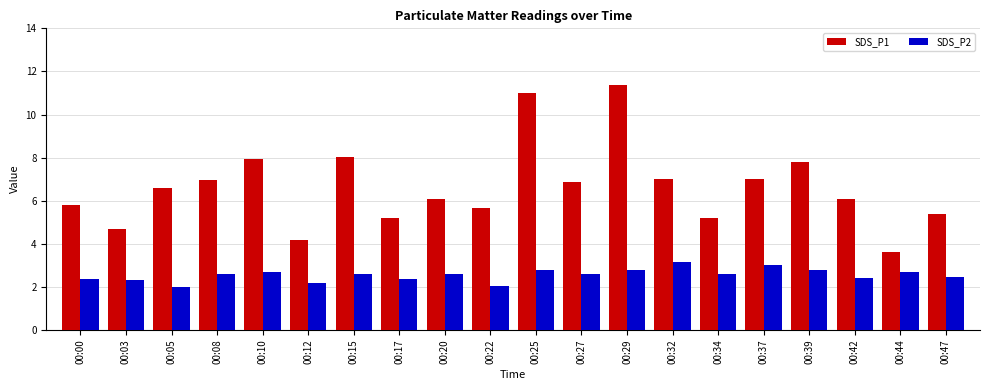

At 00:03, list the series in order from largest to smallest.

SDS_P1, SDS_P2